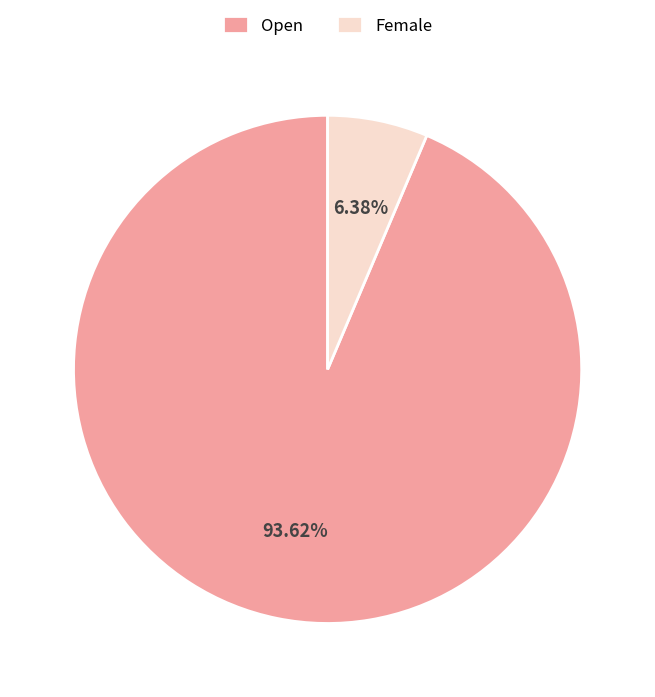

What percentage do Open and Female together represent?

100.0%